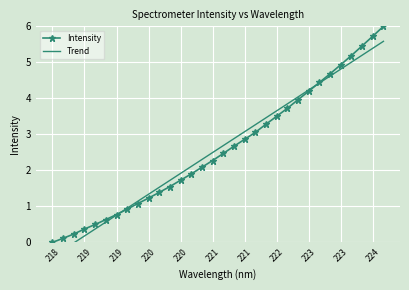

What is the spread (max minus min) of values at 22?

0.1